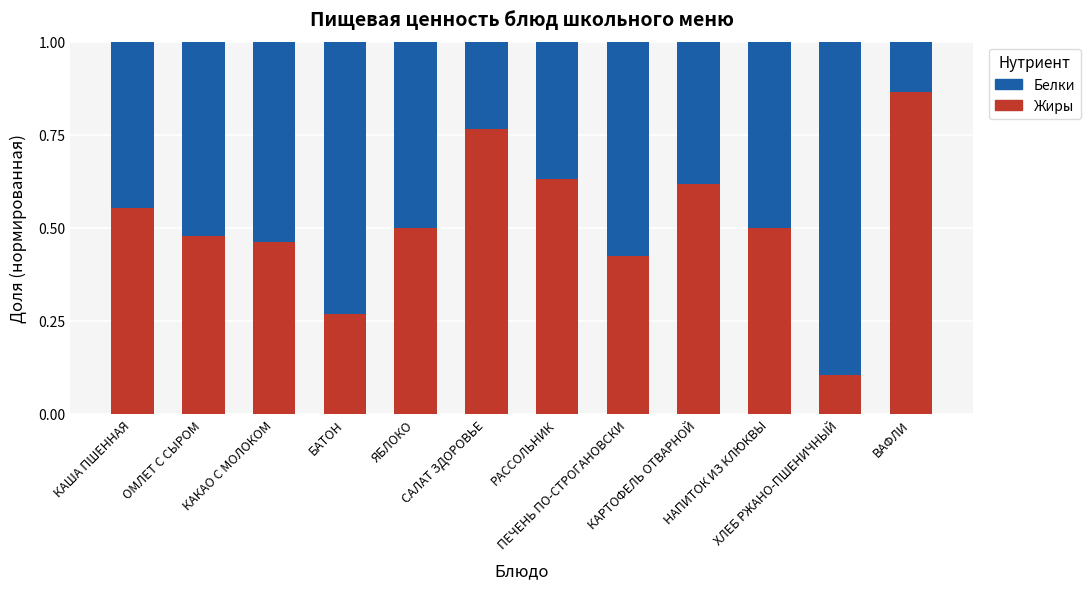

Which series has the widest spread of values?

Жиры